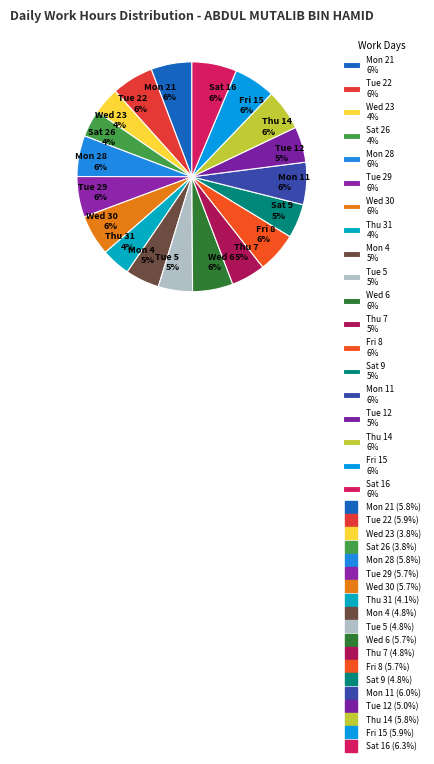

Is it true that Sat 16 6% is 1% of the pie?

False